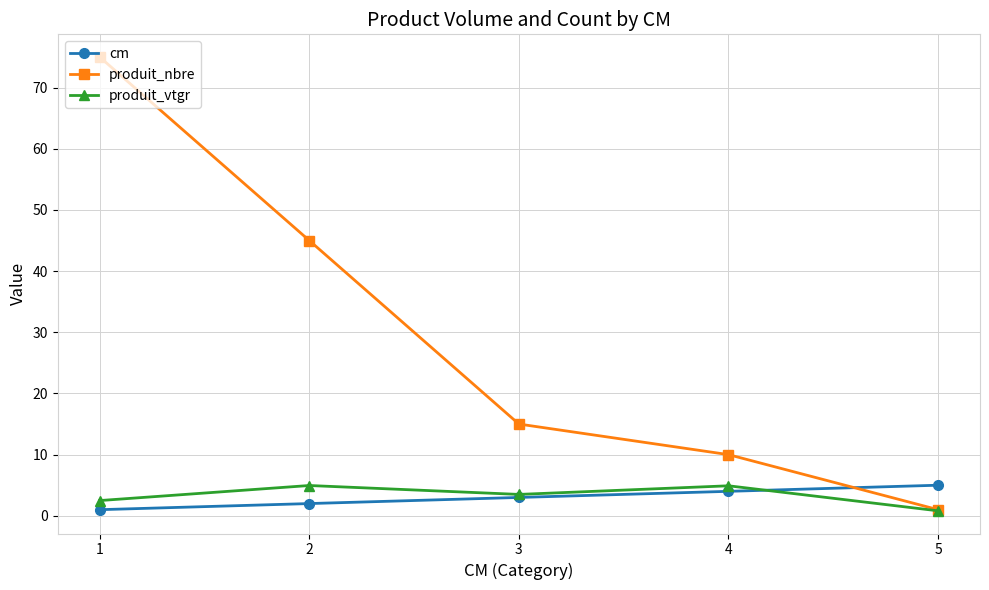

Is it true that cm equals 2.0 at 2?

True